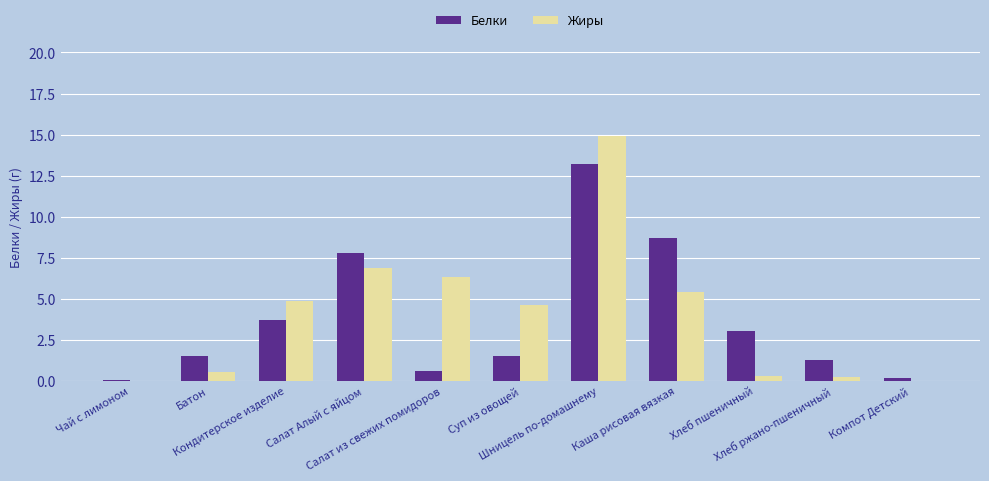

True or false: Жиры has a value of 0.2 at Хлеб ржано-пшеничный.

True